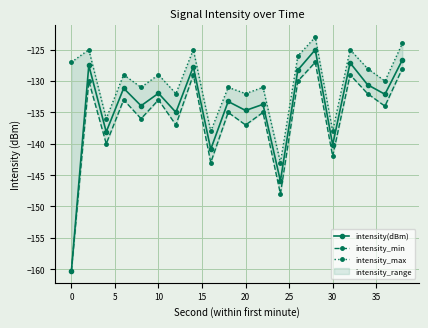

How many values in the intensity(dBm) series exceed -132?

9